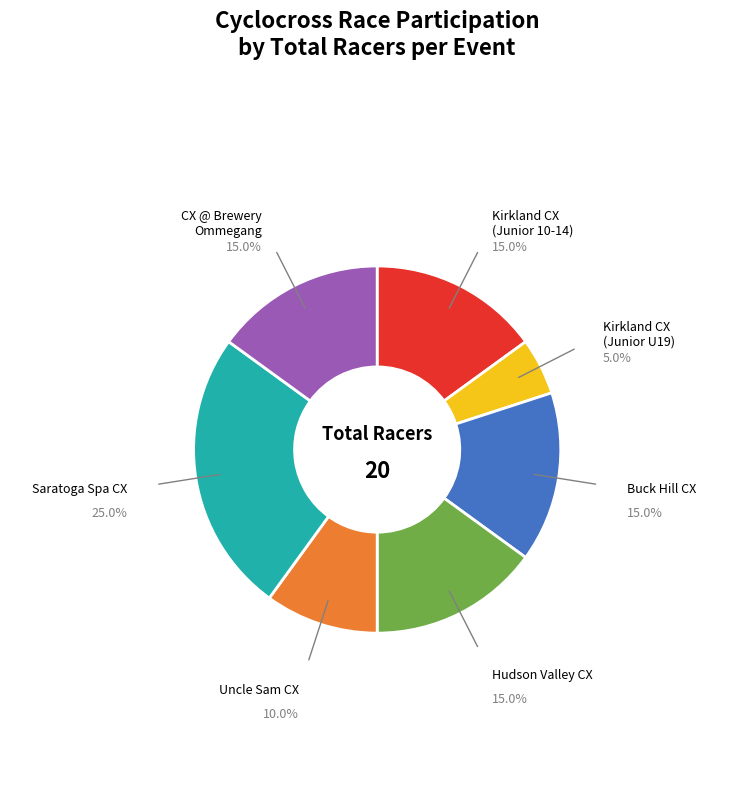

How many segments does this pie chart have?

7